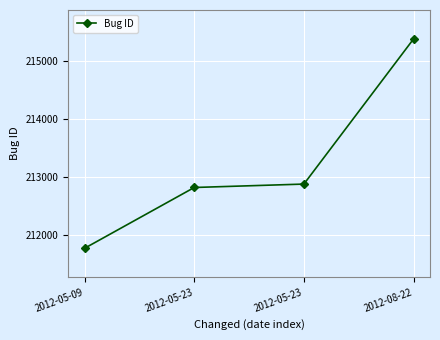

List the labels in order of value, smallest first.

2012-05-09, 2012-05-23, 2012-05-23, 2012-08-22